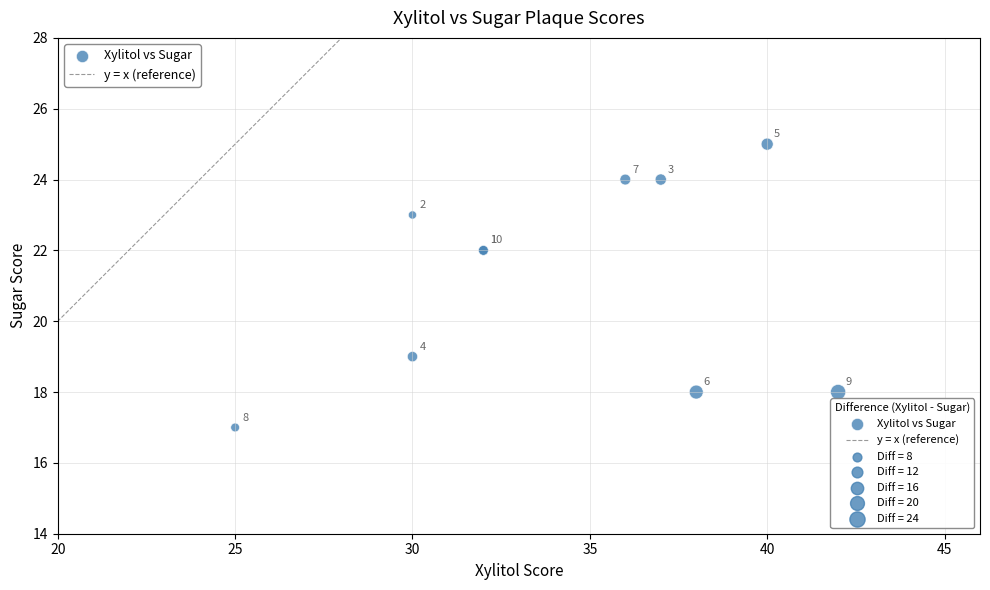

What Y value in the scatter plot is closest to 21?

22